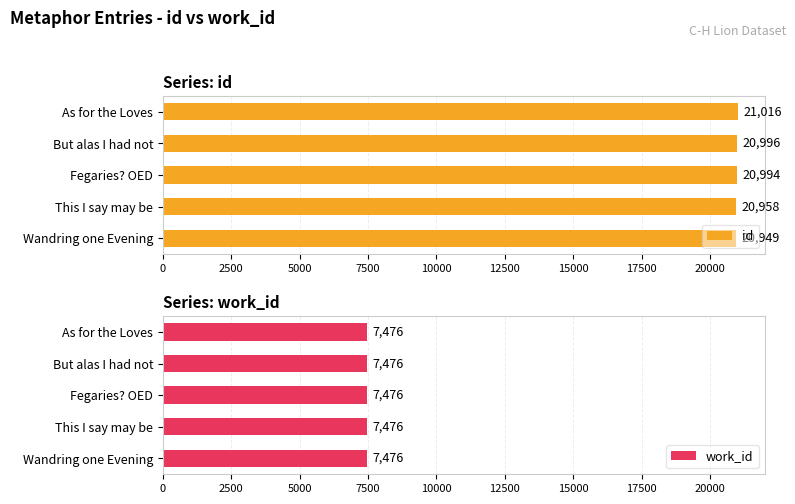

Which series has the largest range (max minus min)?

id